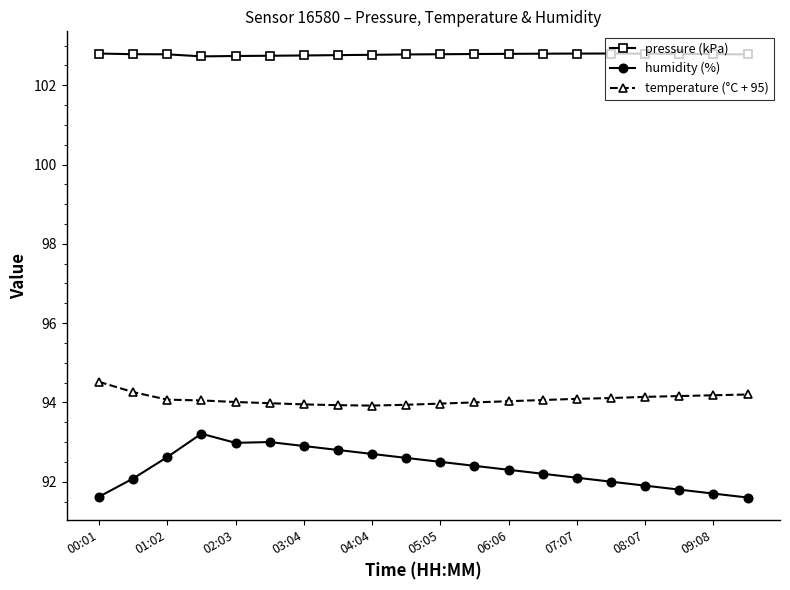

How many categories are shown in the chart?

20